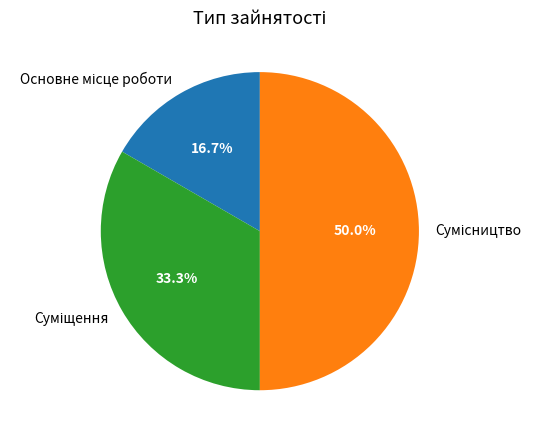

What is the largest slice in the pie chart?

Сумісництво